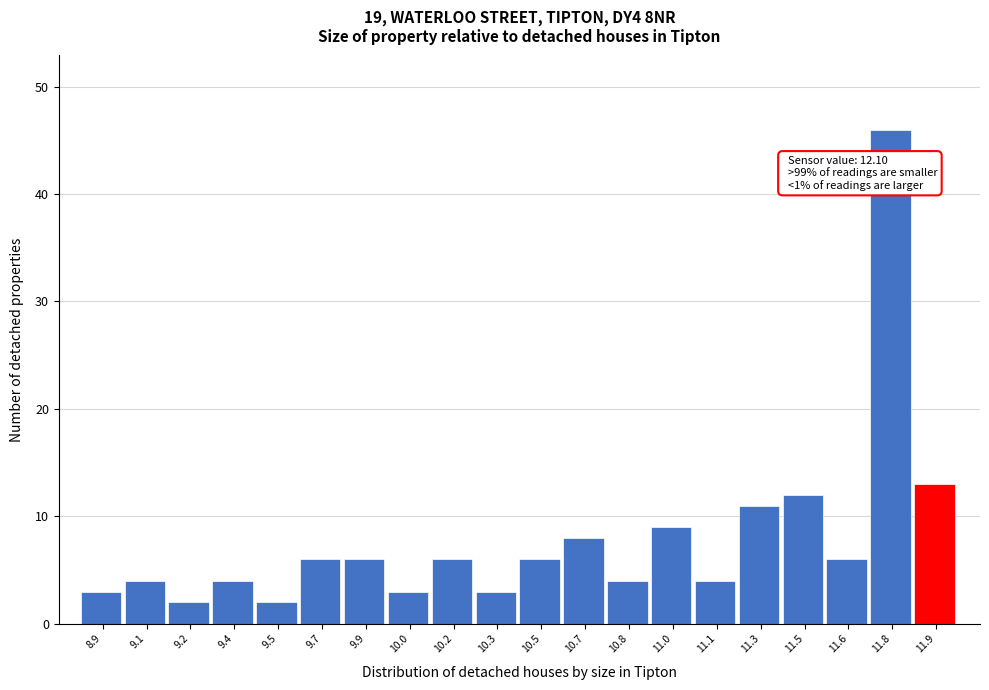

Reading right to left, list all the values displayed in this chart.

13	46	6	12	11	4	9	4	8	6	3	6	3	6	6	2	4	2	4	3